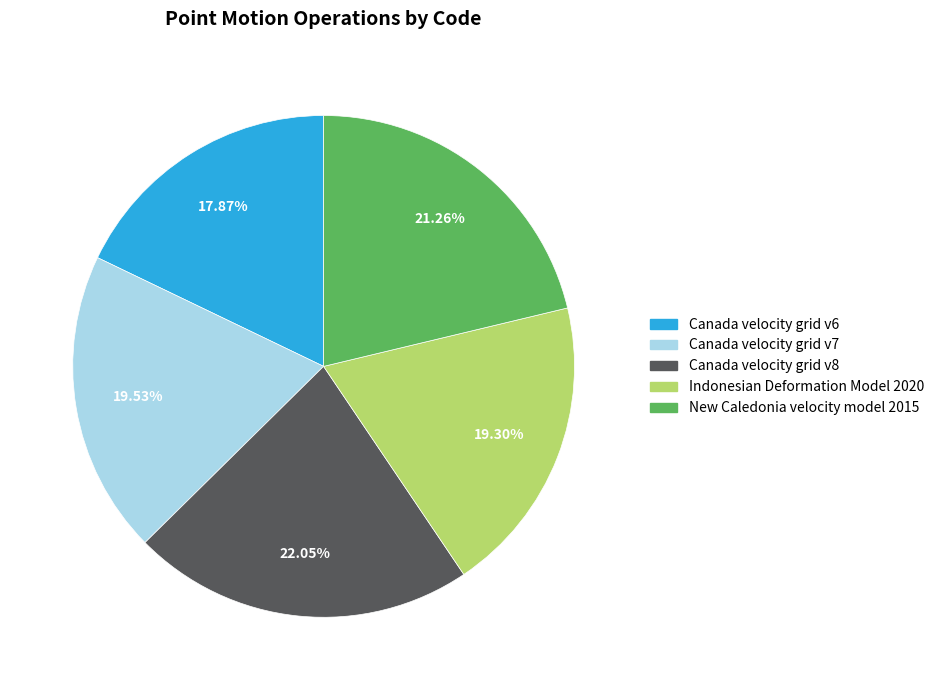

To the nearest percent, what is the average slice percentage?

20%